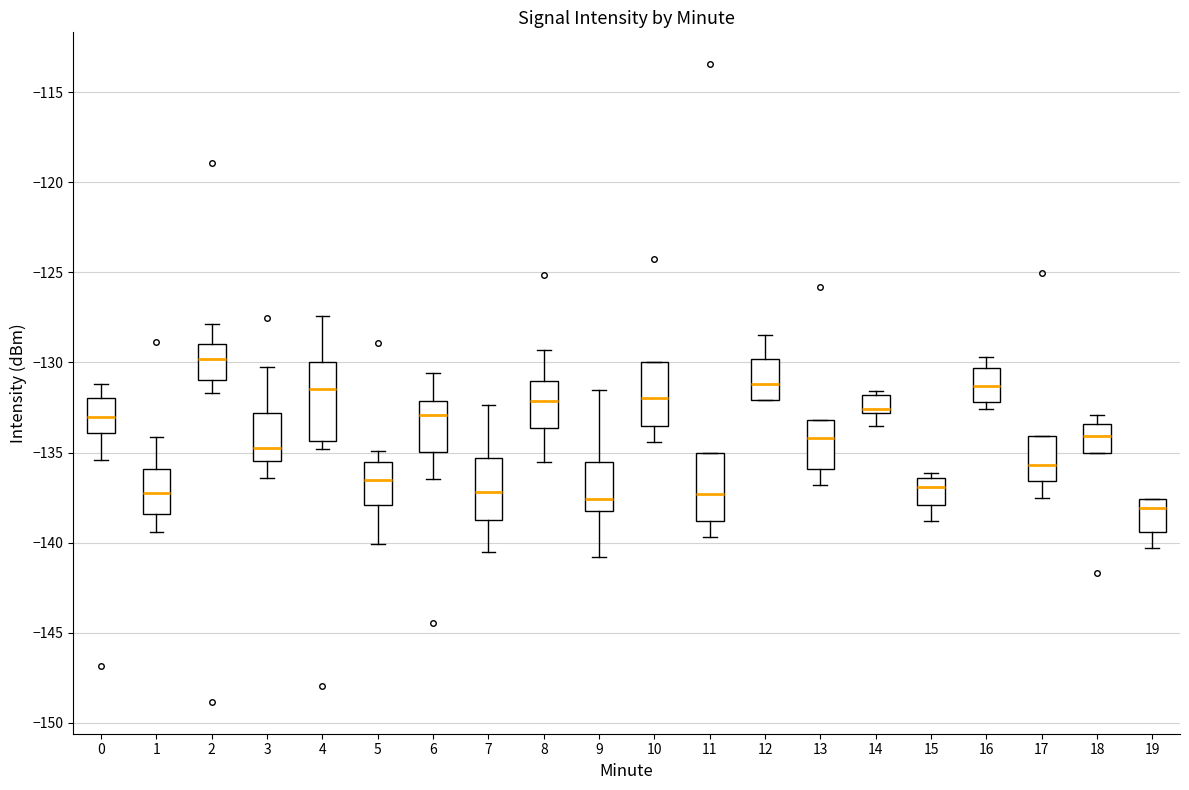

Reading left to right, read every box against the y-axis: the position of its median line, the range the box covers, and the ends of its whiskers. The values are not printed on the chart, so give them approximately, as read against the axis.

0: median -133.0, box -134.0 to -132.0, whiskers -135.5 to -131.0
1: median -137.0, box -138.5 to -136.0, whiskers -139.5 to -134.0
2: median -130.0, box -131.0 to -129.0, whiskers -131.5 to -128.0
3: median -134.5, box -135.5 to -133.0, whiskers -136.5 to -130.0
4: median -131.5, box -134.5 to -130.0, whiskers -135.0 to -127.5
5: median -136.5, box -138.0 to -135.5, whiskers -140.0 to -135.0
6: median -133.0, box -135.0 to -132.0, whiskers -136.5 to -130.5
7: median -137.0, box -138.5 to -135.5, whiskers -140.5 to -132.5
8: median -132.0, box -133.5 to -131.0, whiskers -135.5 to -129.5
9: median -137.5, box -138.0 to -135.5, whiskers -141.0 to -131.5
10: median -132.0, box -133.5 to -130.0, whiskers -134.5 to -130.0
11: median -137.5, box -139.0 to -135.0, whiskers -139.5 to -135.0
12: median -131.0, box -132.0 to -130.0, whiskers -132.0 to -128.5
13: median -134.0, box -136.0 to -133.0, whiskers -137.0 to -133.0
14: median -132.5, box -133.0 to -132.0, whiskers -133.5 to -131.5
15: median -137.0, box -138.0 to -136.5, whiskers -139.0 to -136.0
16: median -131.5, box -132.0 to -130.5, whiskers -132.5 to -129.5
17: median -135.5, box -136.5 to -134.0, whiskers -137.5 to -134.0
18: median -134.0, box -135.0 to -133.5, whiskers -135.0 to -133.0
19: median -138.0, box -139.5 to -137.5, whiskers -140.5 to -137.5